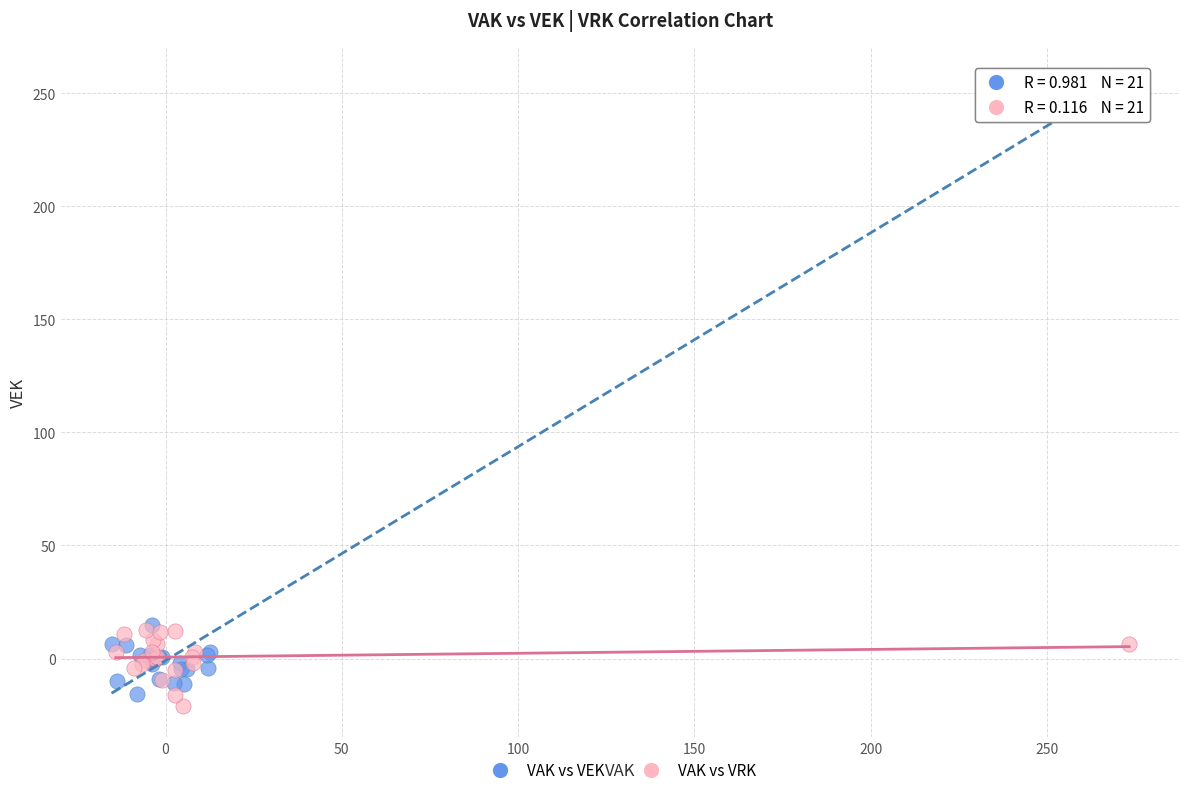

Which series has the largest Y range (max minus min)?

VAK vs VEK